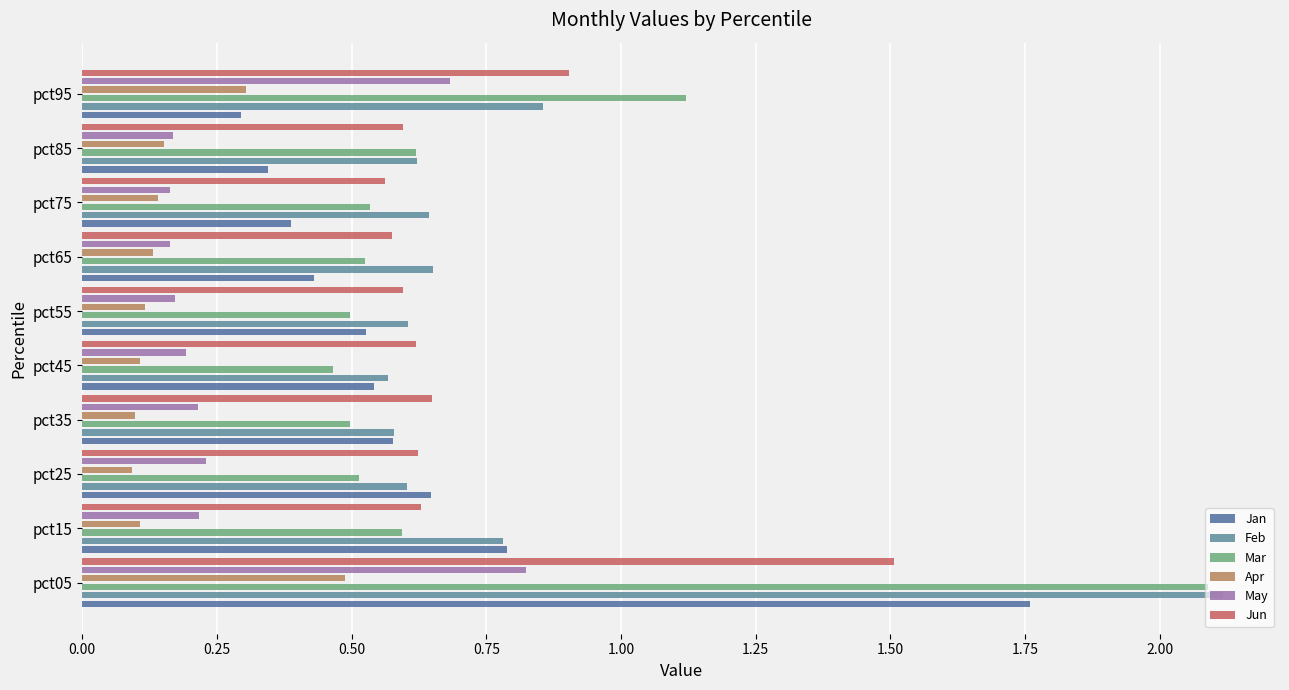

Which series has the widest spread of values?

Mar